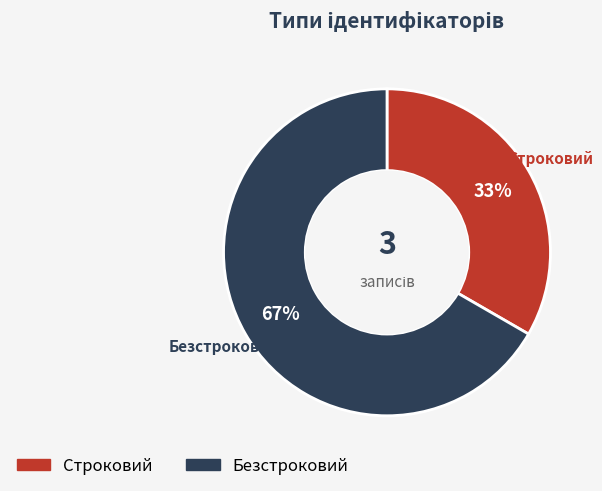

How many slices are in this pie chart?

2